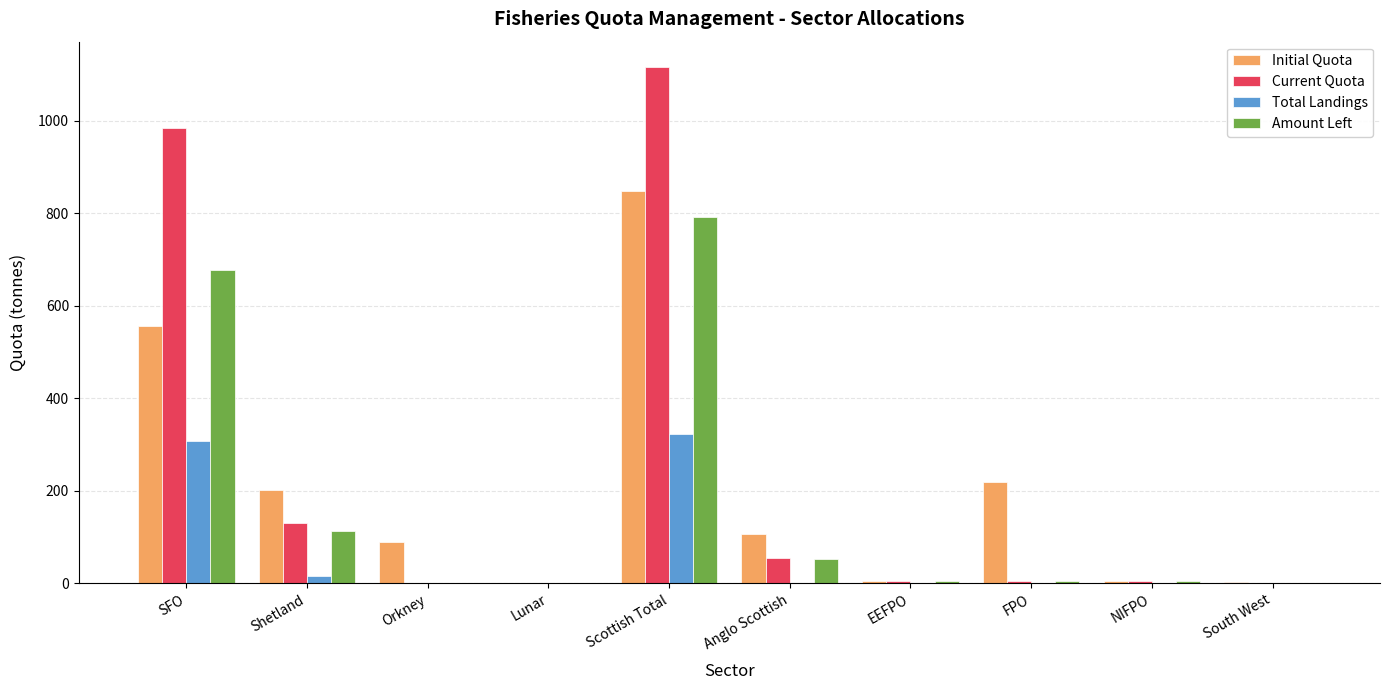

Is it true that Total Landings equals 306.9 at SFO?

True